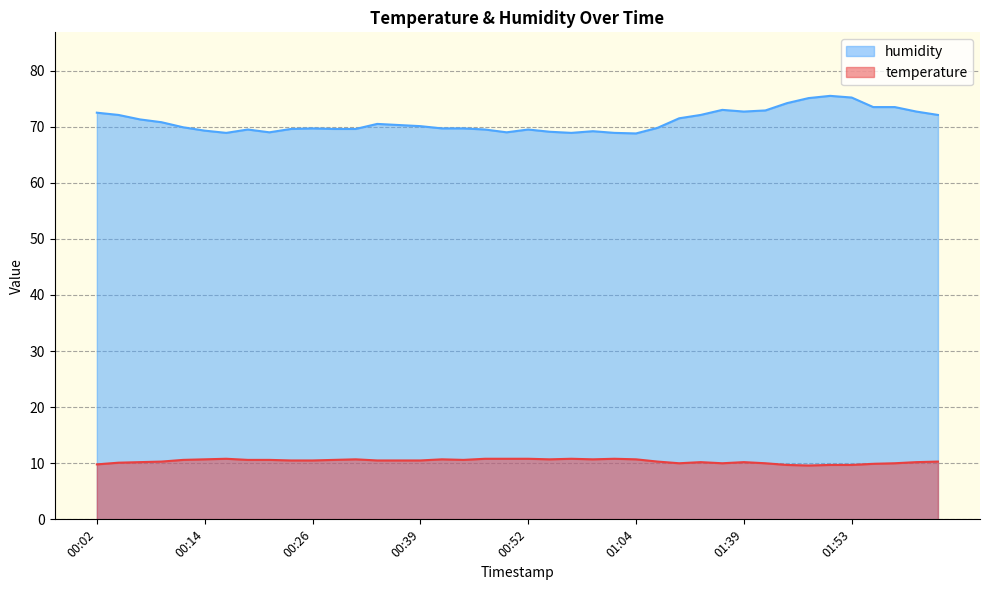

List the labels in order of humidity value, largest first.

01:50, 01:53, 01:48, 01:45, 01:55, 01:58, 01:36, 01:42, 01:39, 02:00, 00:02, 00:04, 01:22, 02:03, 01:09, 00:07, 00:09, 00:34, 00:36, 00:39, 00:12, 01:07, 00:26, 00:41, 00:44, 00:24, 00:29, 00:31, 00:19, 00:46, 00:52, 00:14, 00:59, 00:54, 00:21, 00:49, 00:16, 00:57, 01:02, 01:04